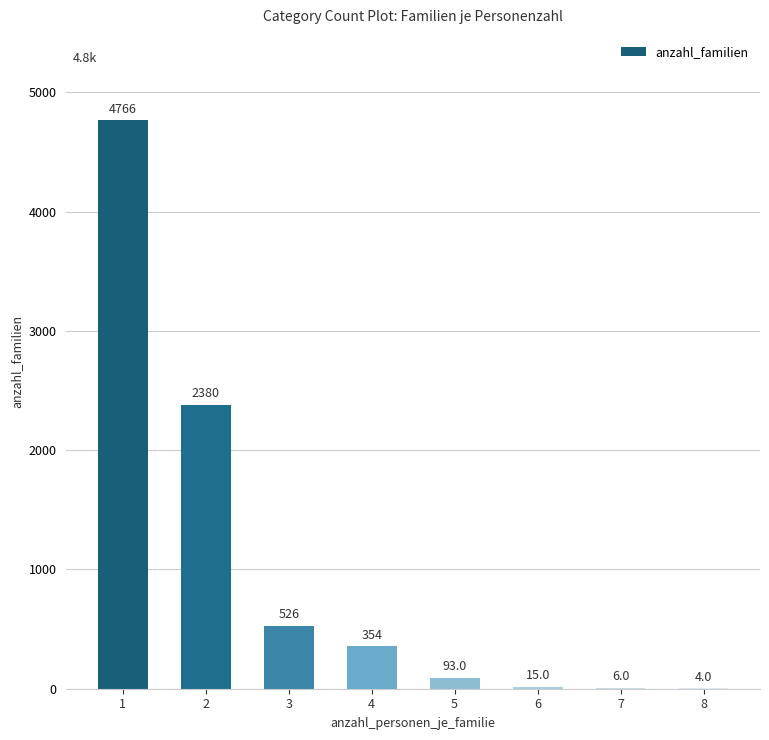

Reading left to right, transcribe all the data shown in this chart.

1=4766	2=2380	3=526	4=354	5=93	6=15	7=6	8=4